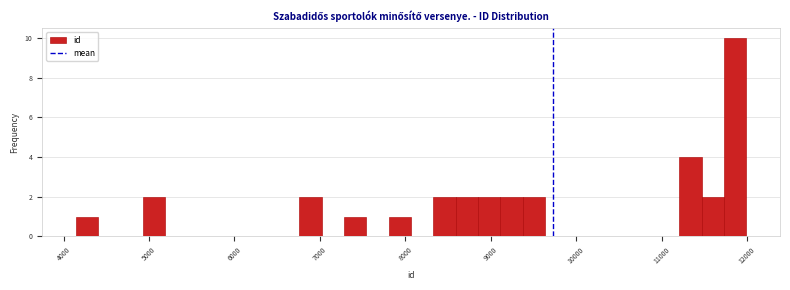

Read against the x-axis, roughly where is the centre of the tallest bar?

11900